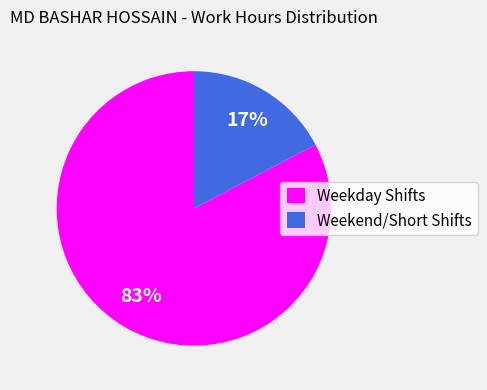

The Weekend/Short Shifts slice represents 30% of the pie. True or false?

False